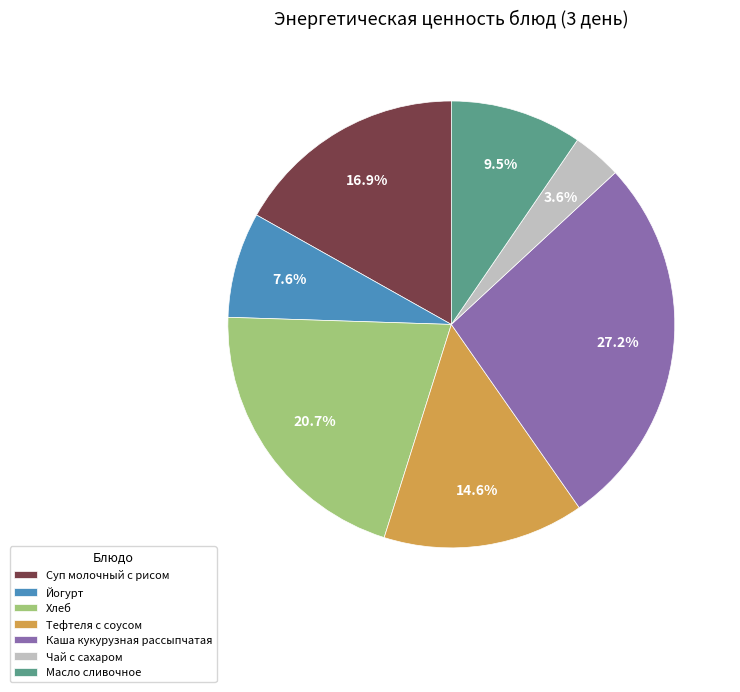

Rank the categories by value from highest to lowest.

Каша кукурузная рассыпчатая, Хлеб, Суп молочный с рисом, Тефтеля с соусом, Масло сливочное, Йогурт, Чай с сахаром